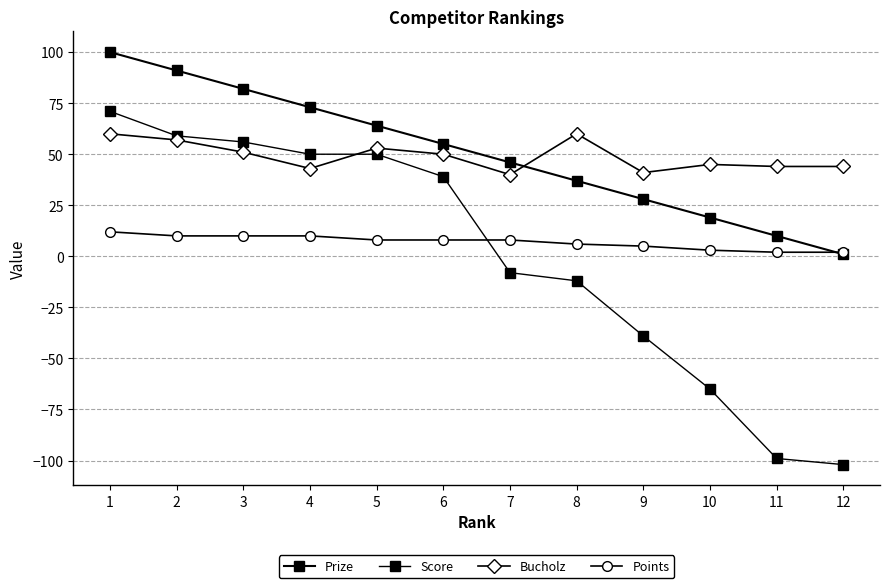

How many data points does each series have?

12